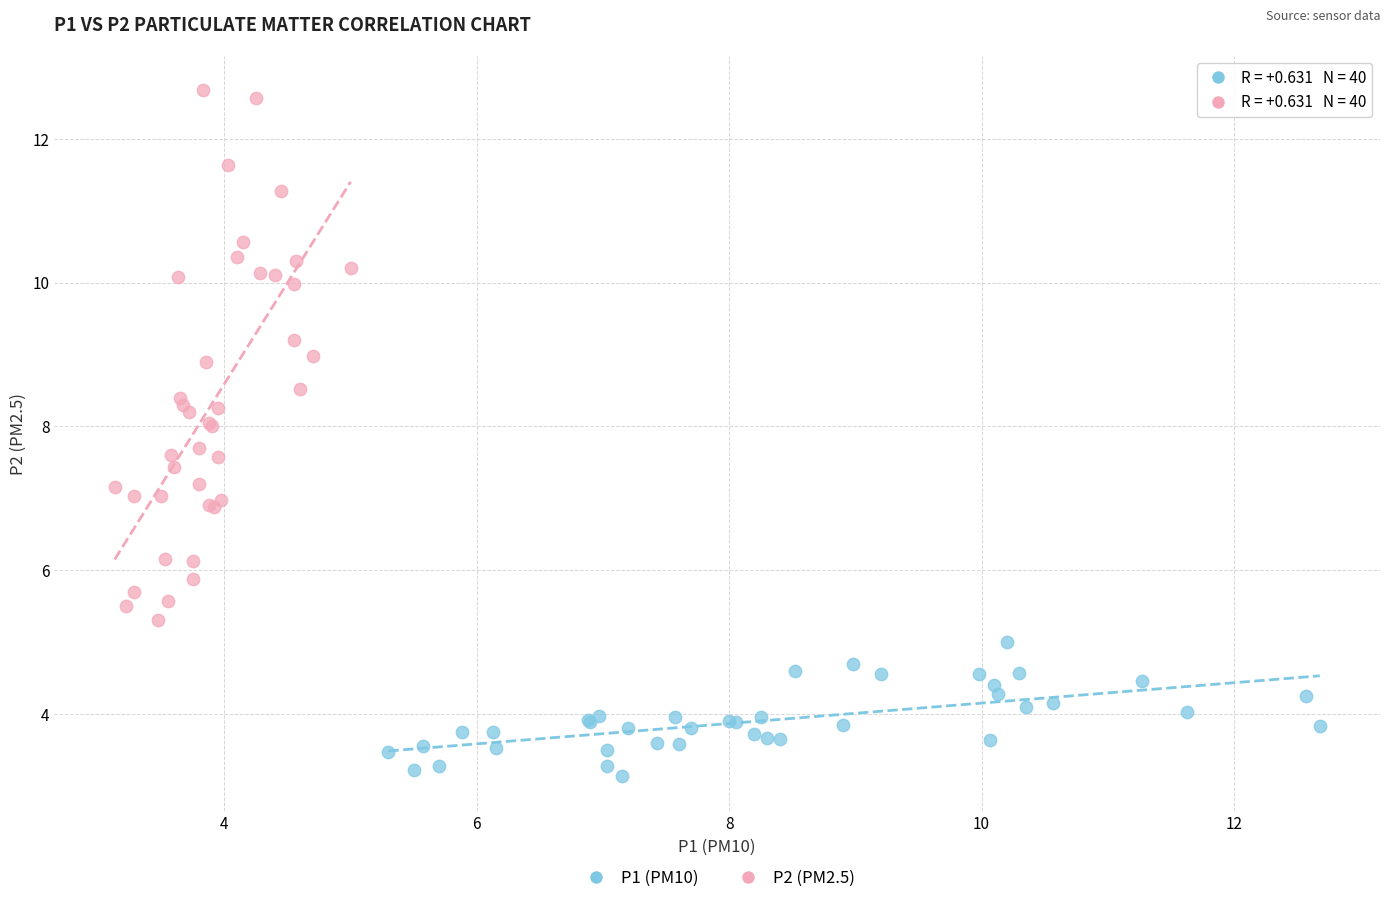

Which series contains the lowest Y value?

P1 (PM10)